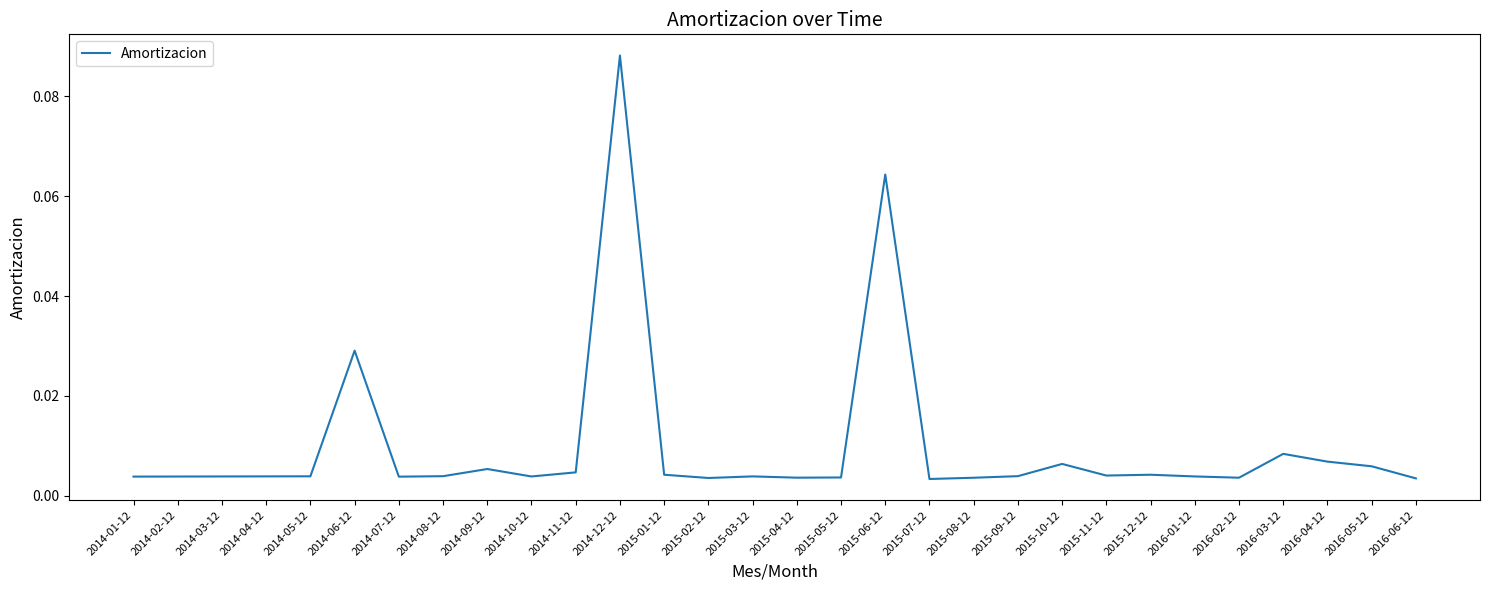

What position from the left is 2015-06-12?

18